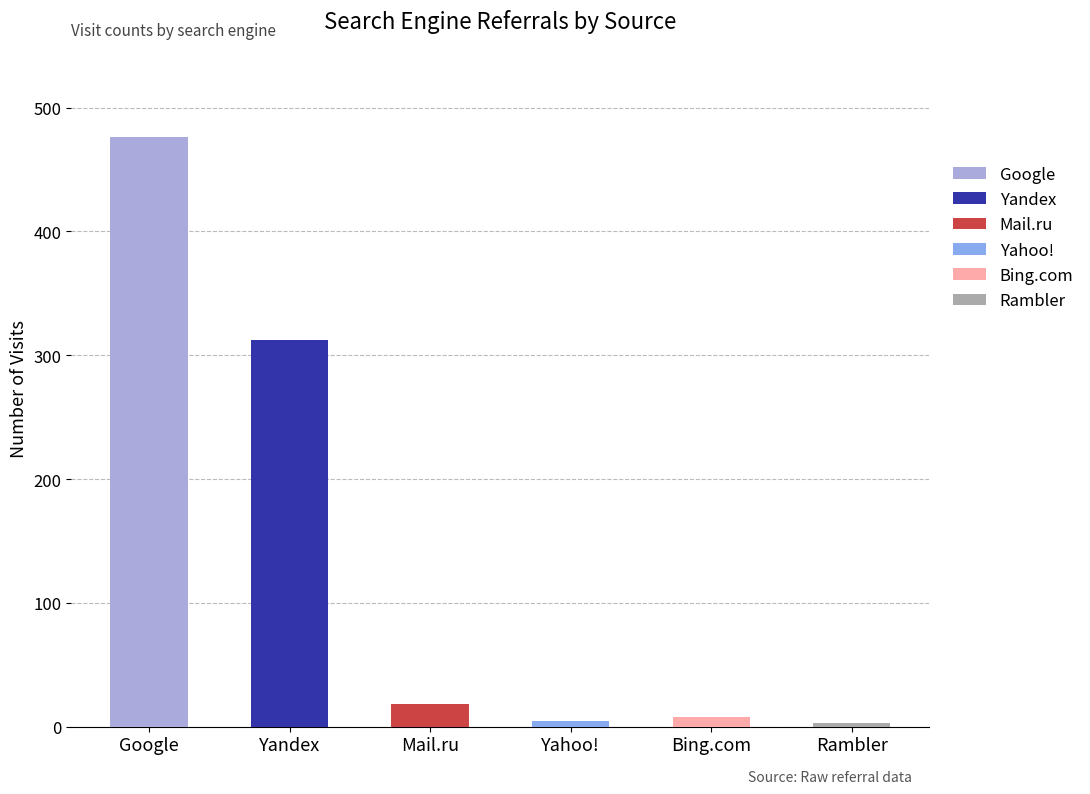

True or false: Bing.com has a value of 5 at Google.

False